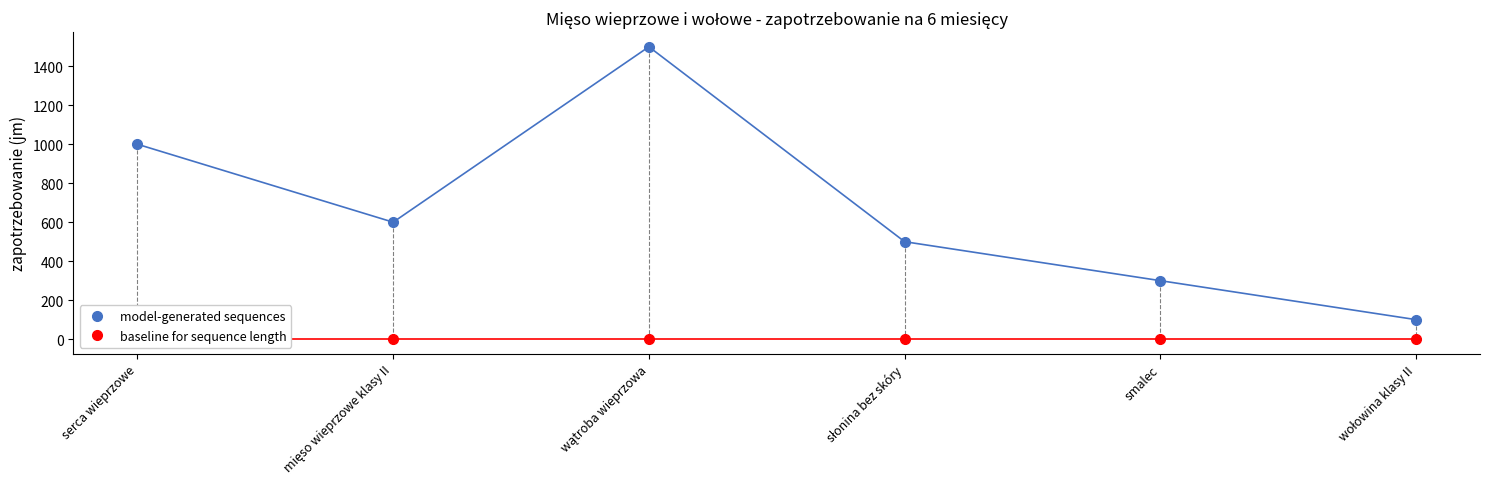

Which series has the largest total across all categories?

model-generated sequences